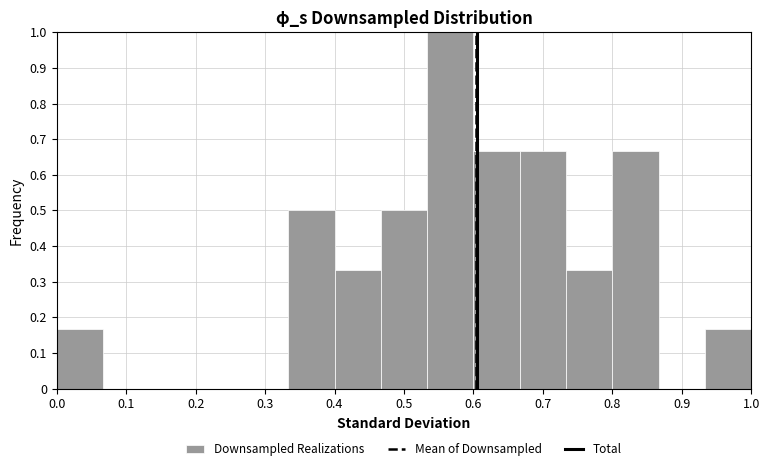

Reading left to right, transcribe this chart: for each bar, give the range it covers on the x-axis and its height. Neither the bar edges nor the heights are printed on the chart, so give them approximately, as read against the axes.

0.00 to 0.07: 0.17
0.07 to 0.13: 0
0.13 to 0.20: 0
0.20 to 0.27: 0
0.27 to 0.33: 0
0.33 to 0.40: 0.50
0.40 to 0.47: 0.33
0.47 to 0.53: 0.50
0.53 to 0.60: 1.00
0.60 to 0.67: 0.67
0.67 to 0.73: 0.67
0.73 to 0.80: 0.33
0.80 to 0.87: 0.67
0.87 to 0.93: 0
0.93 to 1.00: 0.17